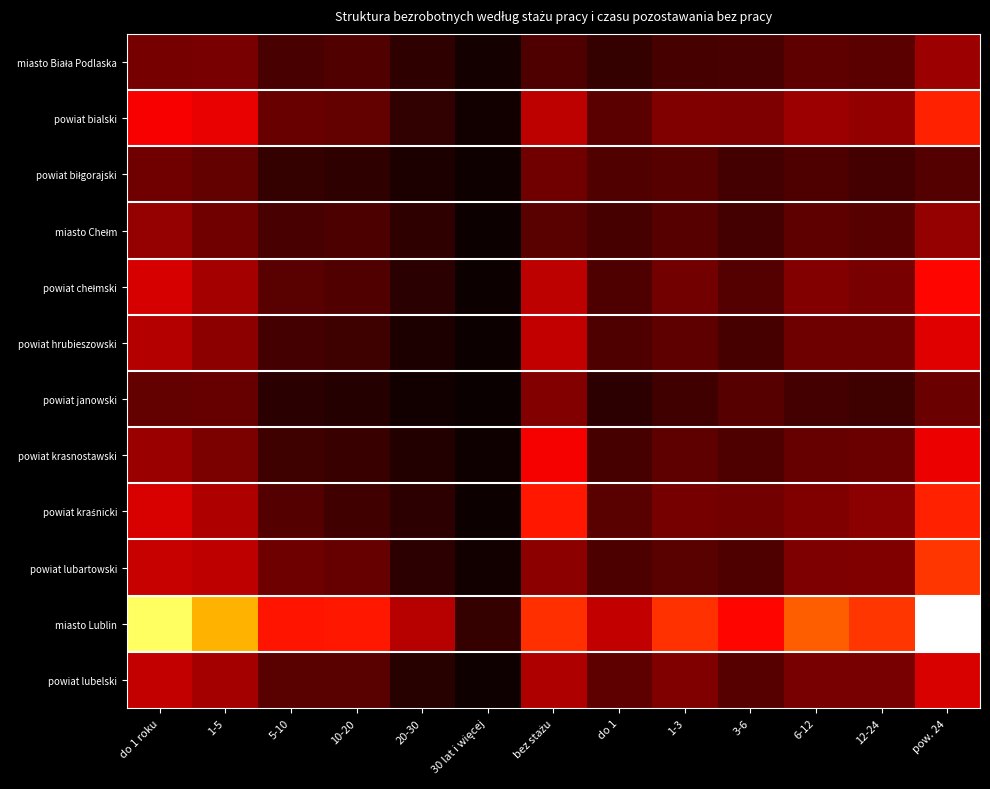

What is the smallest value displayed?

27